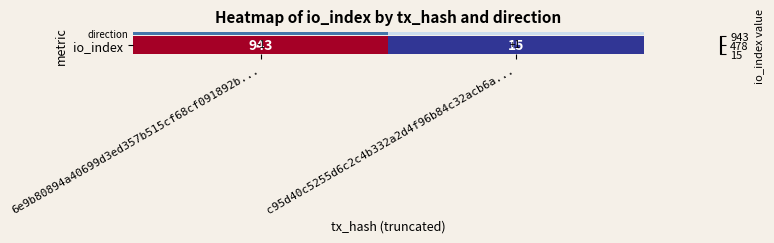

Where is the data nearest to the value 479?

6e9b80894a40699d3ed357b515cf68cf091892b...